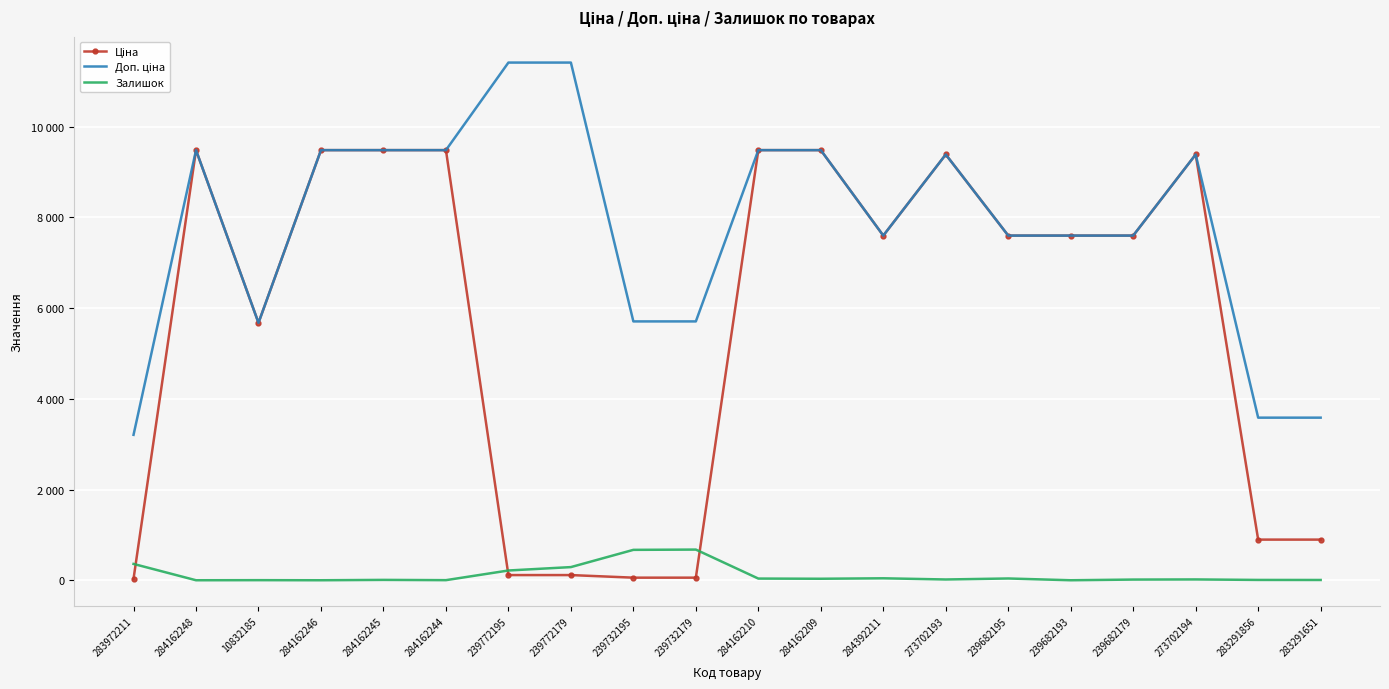

How many categories are shown in the chart?

20